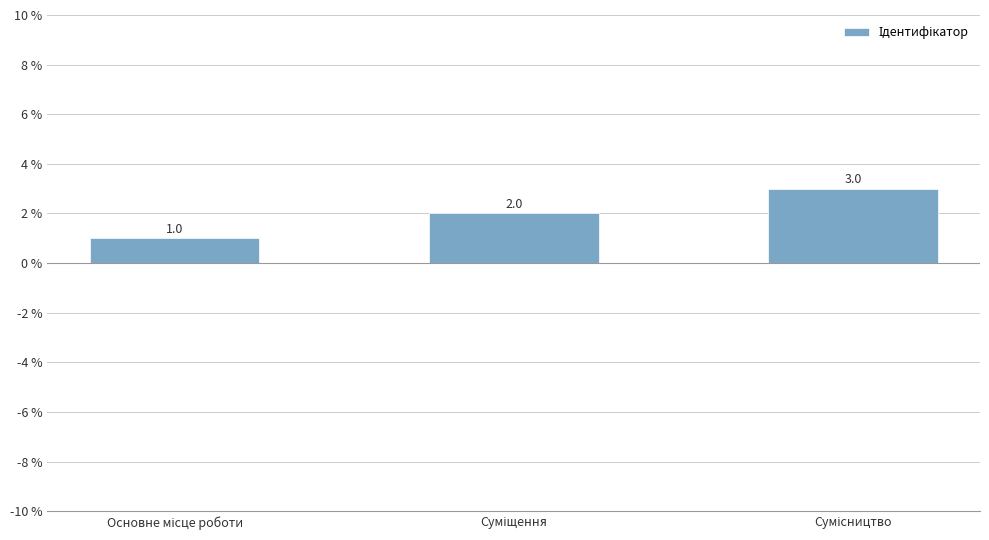

Count the values in the range 1 to 3.

3